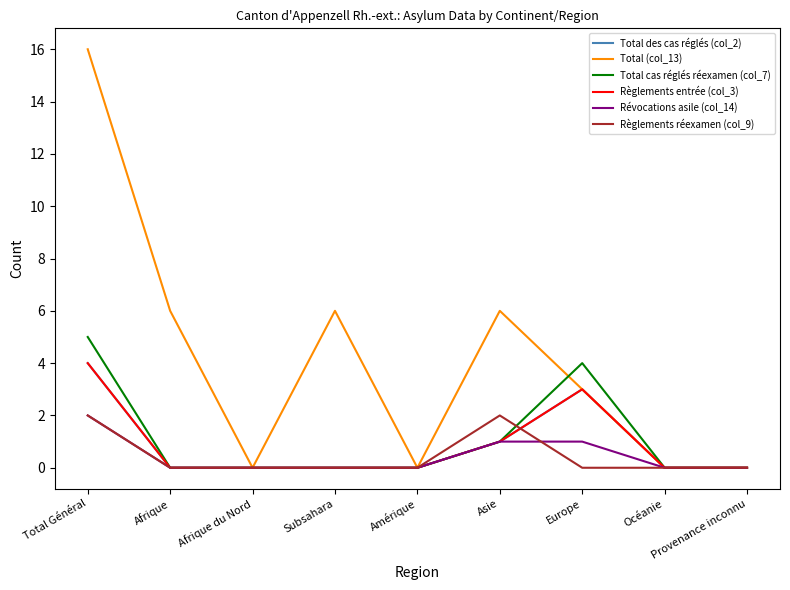

Does the chart have visible grid lines?

No